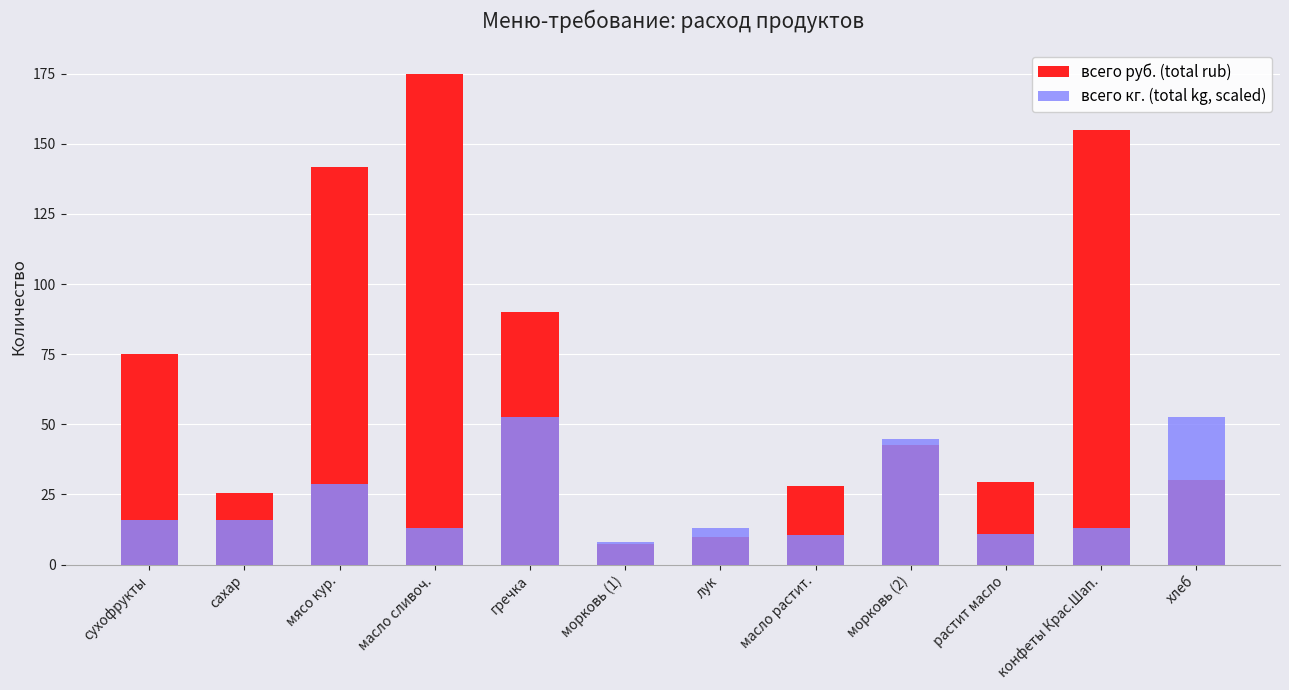

Between сахар and растит масло, which series saw the biggest shift?

всего кг. (total kg, scaled)